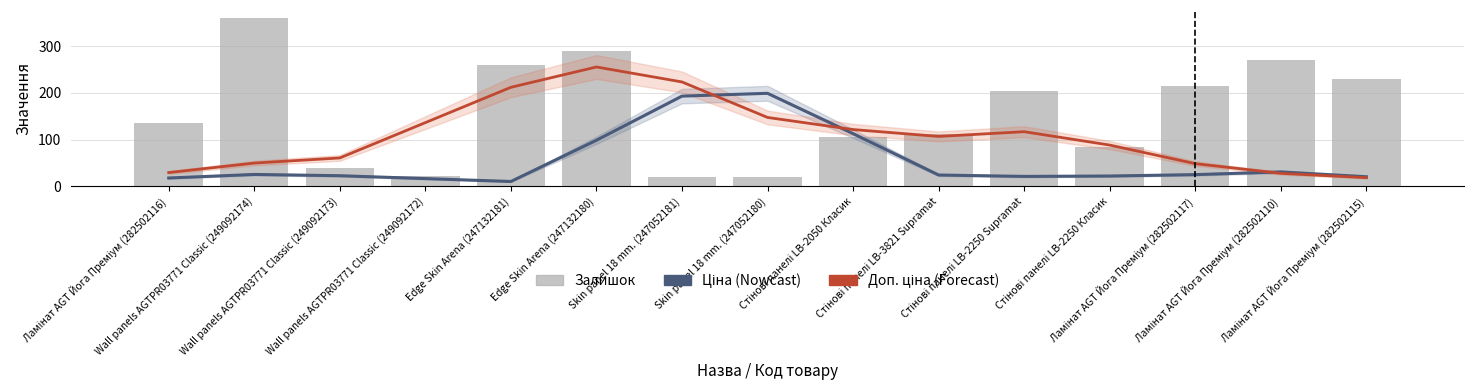

What is the average value of the Залишок series?

157.9